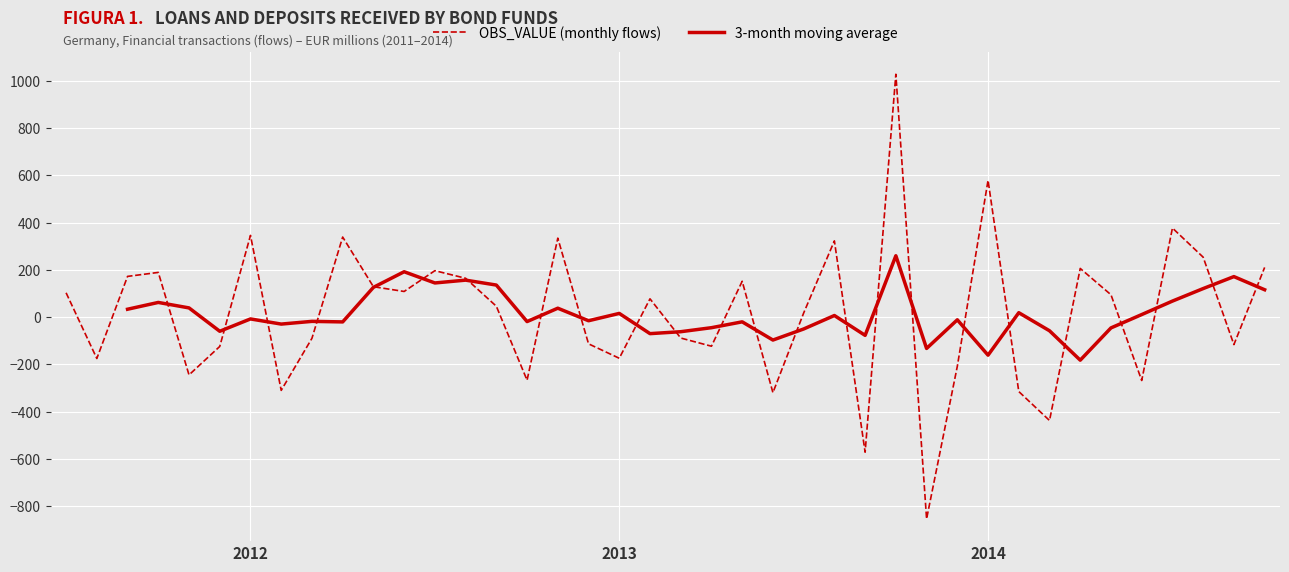

Which series changed the most between 4 and 25?

OBS_VALUE (monthly flows)